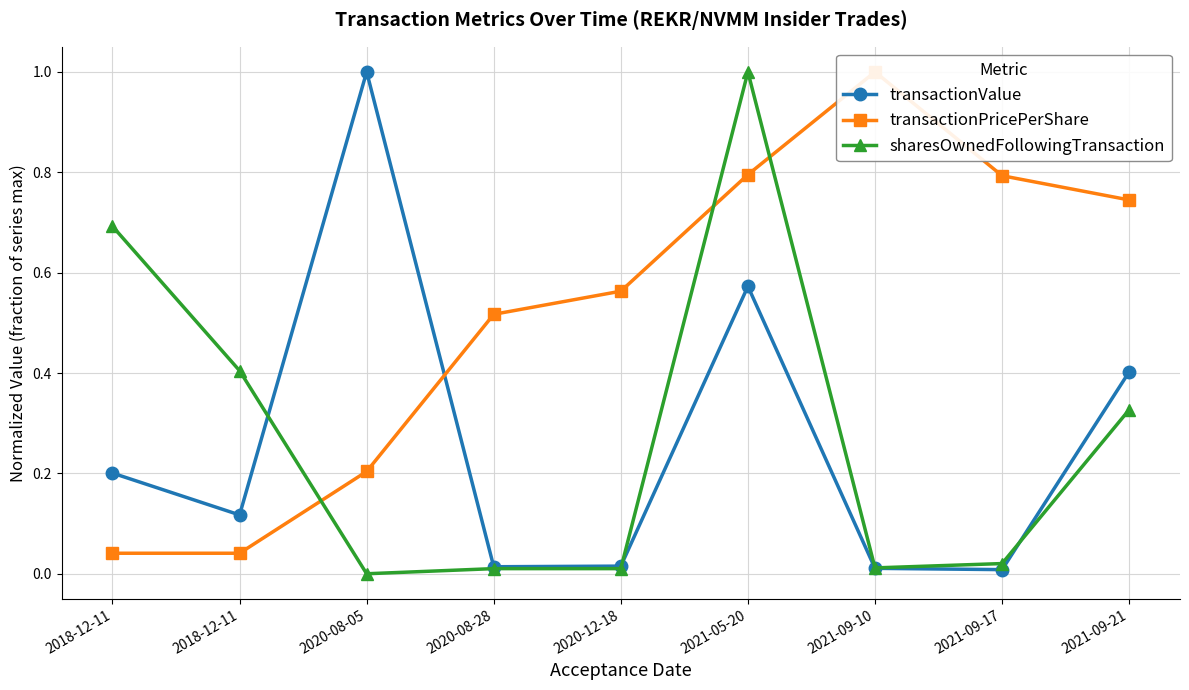

Which label corresponds to the smallest value in the chart?

2020-08-05